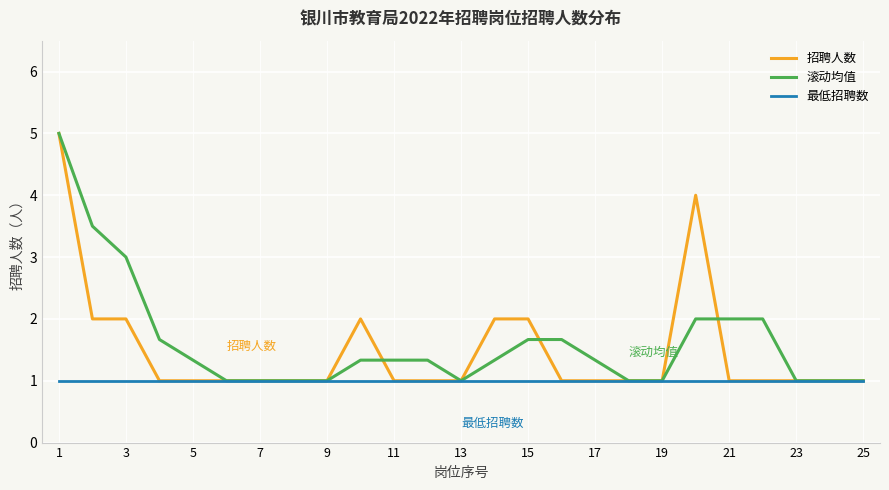

Does the chart display data point markers on the line(s)?

No